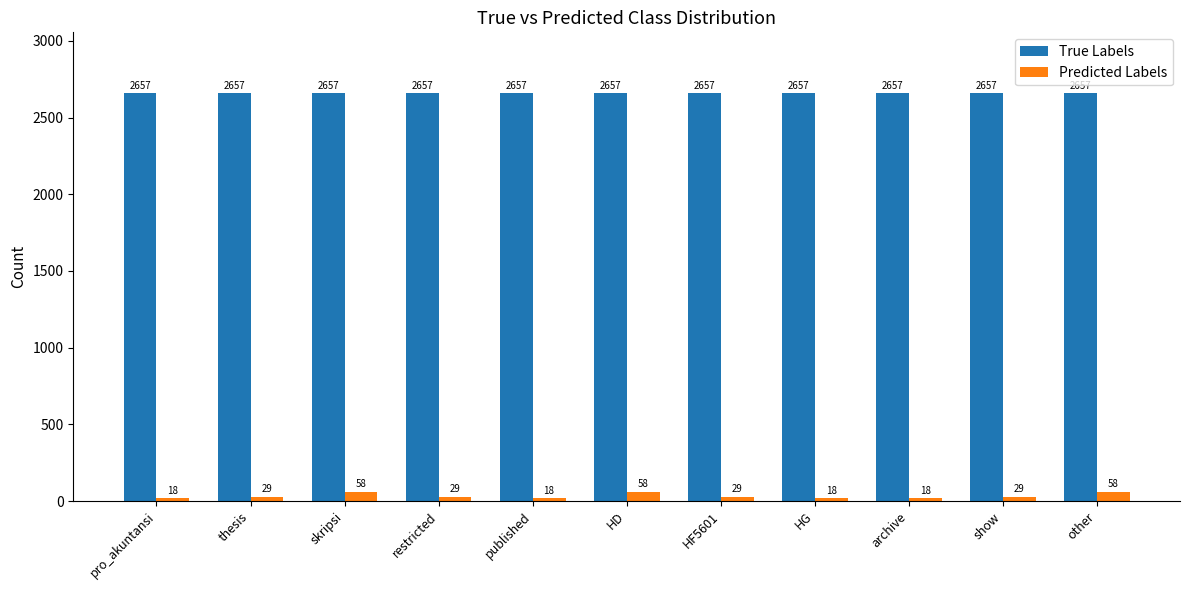

How many data points in Predicted Labels are less than 29?

4